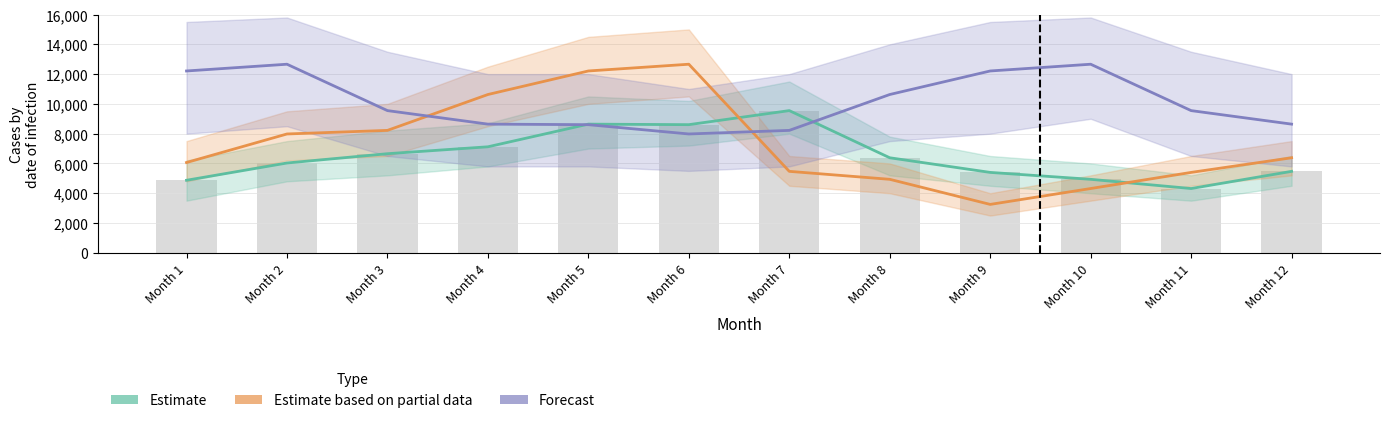

What is the sum of all Forecast values?

121554